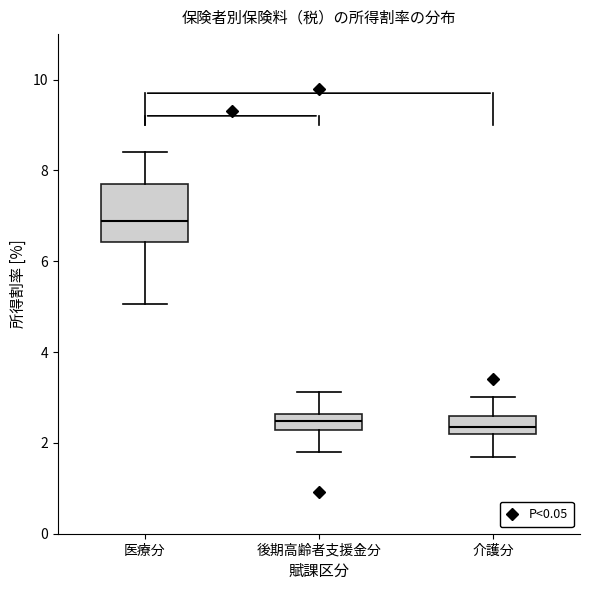

Which box is the tallest, from its lower edge to its upper edge?

医療分